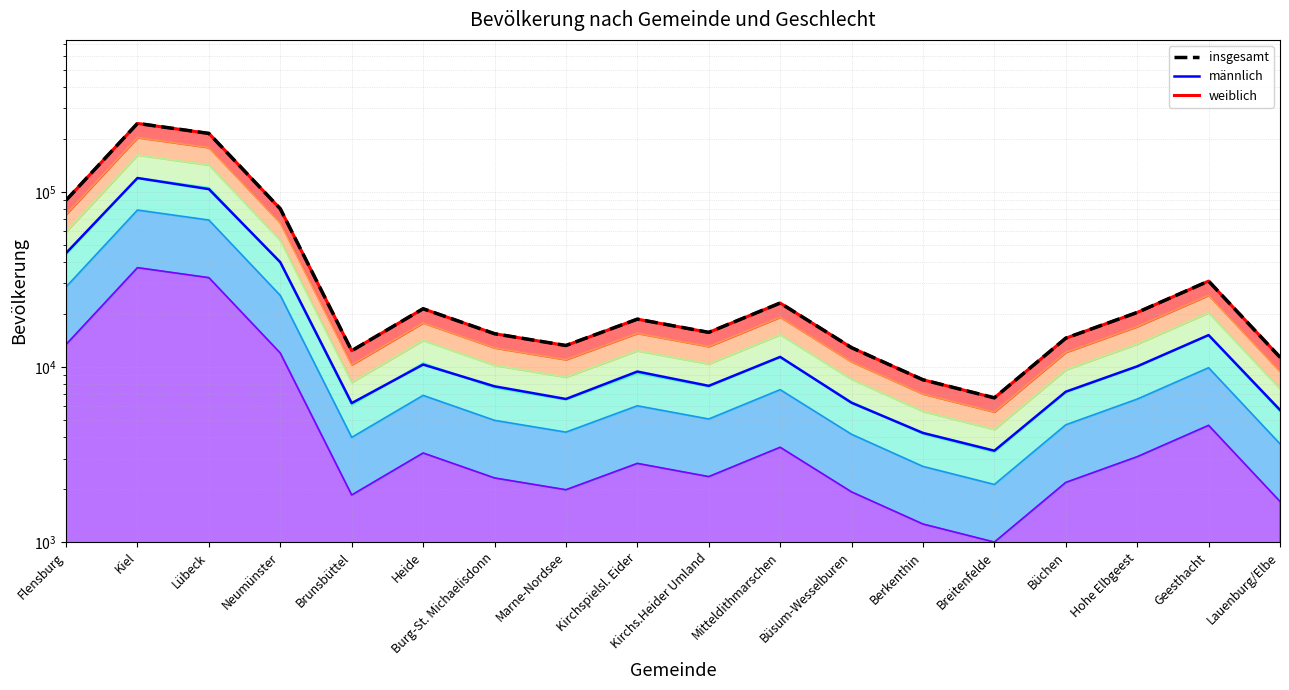

How many values in the männlich series exceed 9421?

8